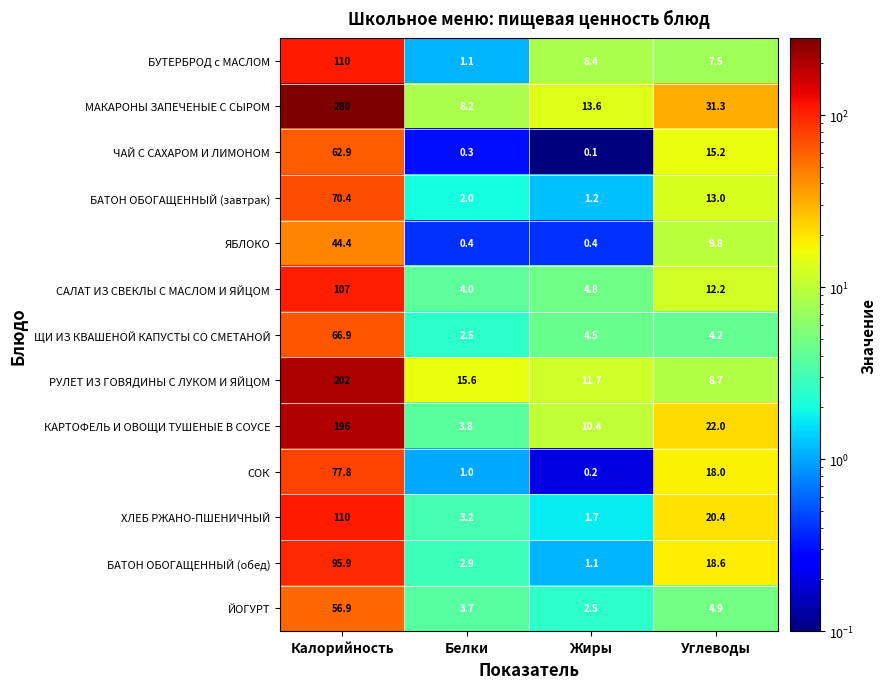

Which series has the largest total across all categories?

МАКАРОНЫ ЗАПЕЧЕНЫЕ С СЫРОМ